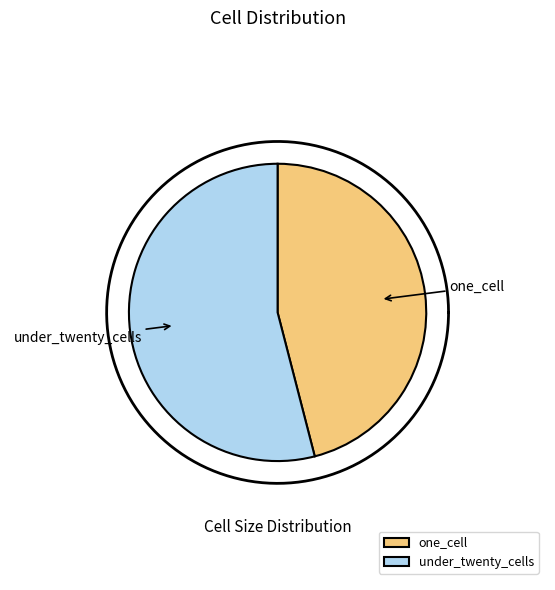

To the nearest percent, what portion does one_cell represent?

46%